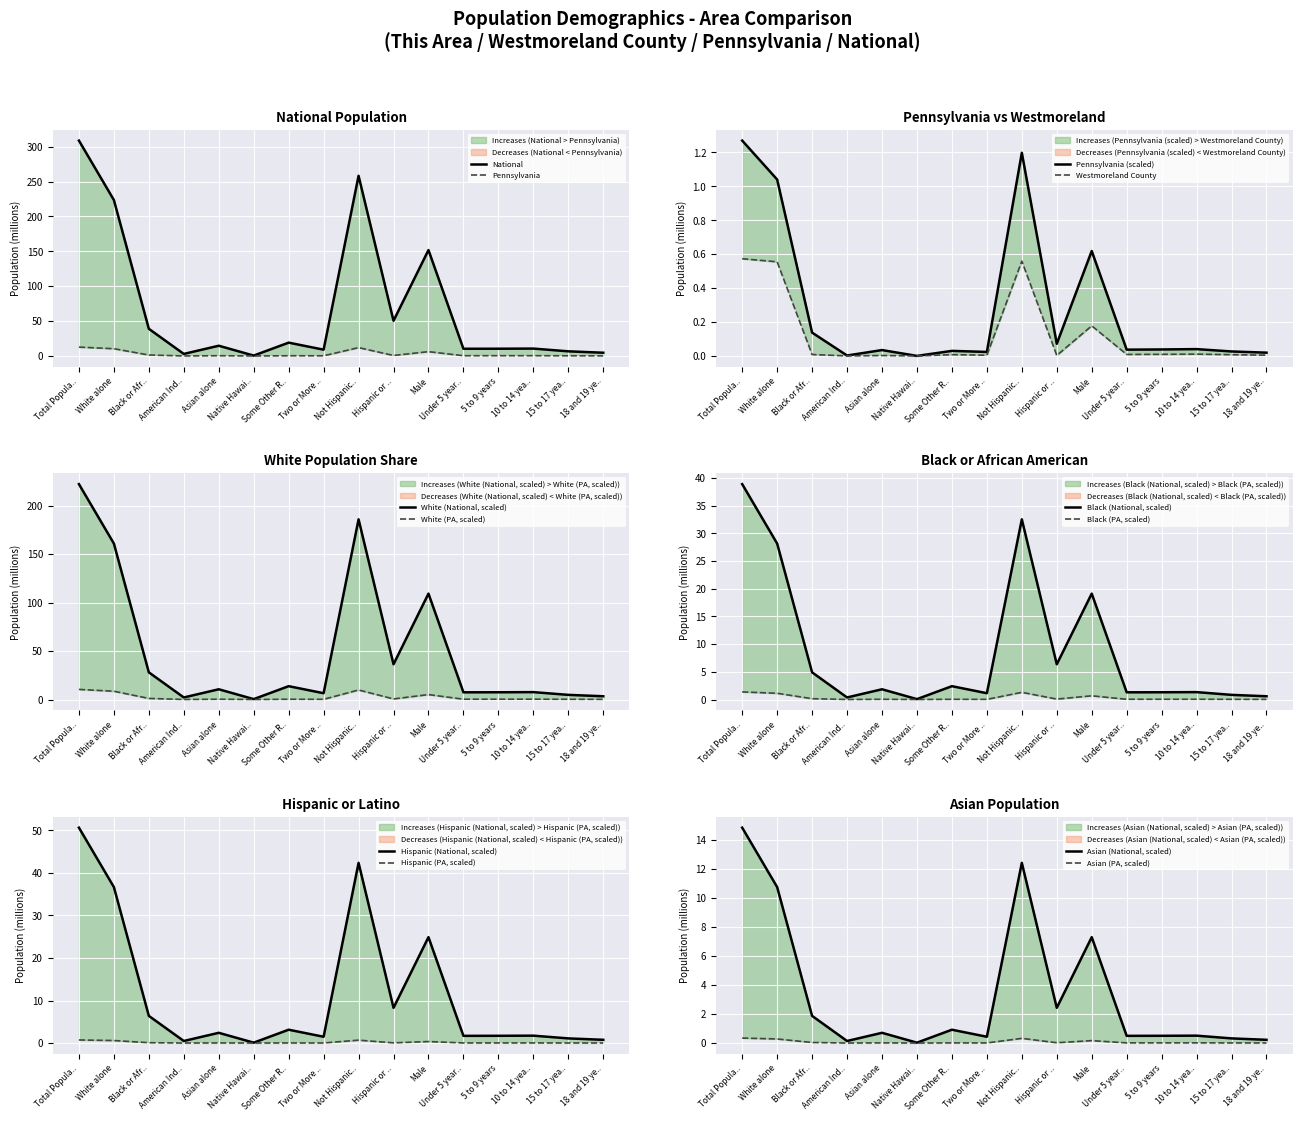

What is the spread (max minus min) of values at White alone?

223.0